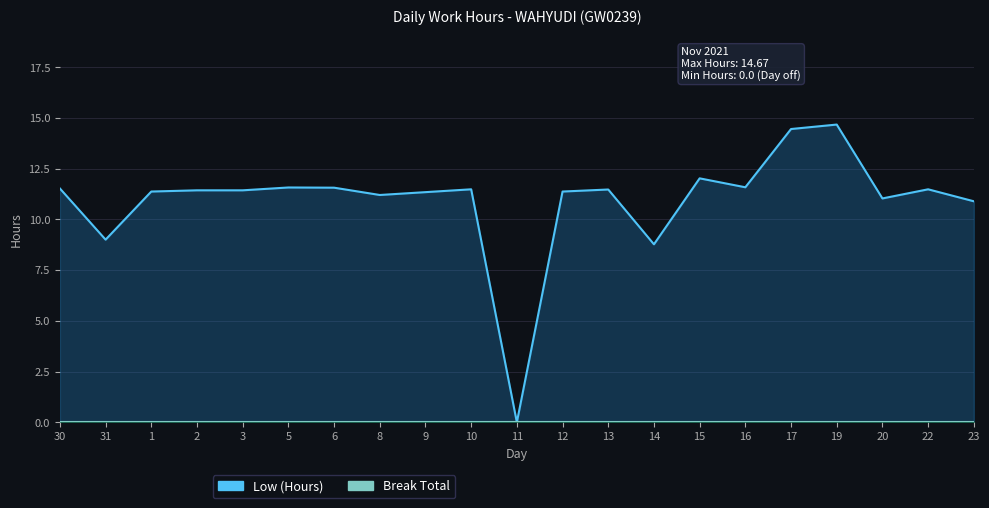

Reading right to left, list all the values displayed in this chart.

23=10.9	22=11.5	20=11.0	19=14.7	17=14.4	16=11.6	15=12.0	14=8.8	13=11.5	12=11.4	11=0.0	10=11.5	9=11.3	8=11.2	6=11.6	5=11.6	3=11.4	2=11.4	1=11.4	31=9.0	30=11.5